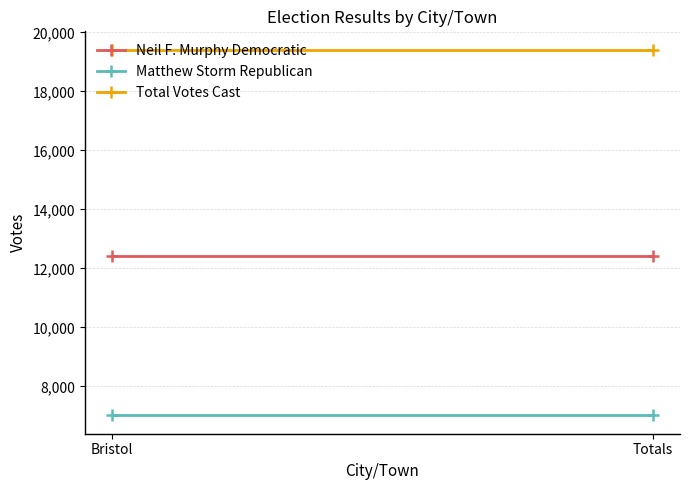

How many series are shown in this chart?

3